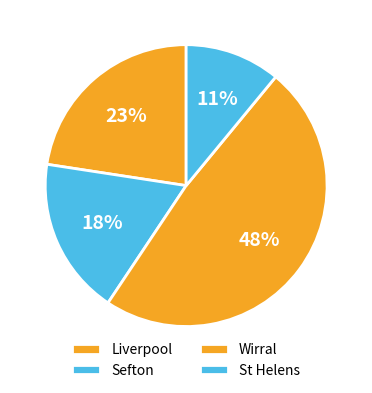

How many slices are in this pie chart?

4